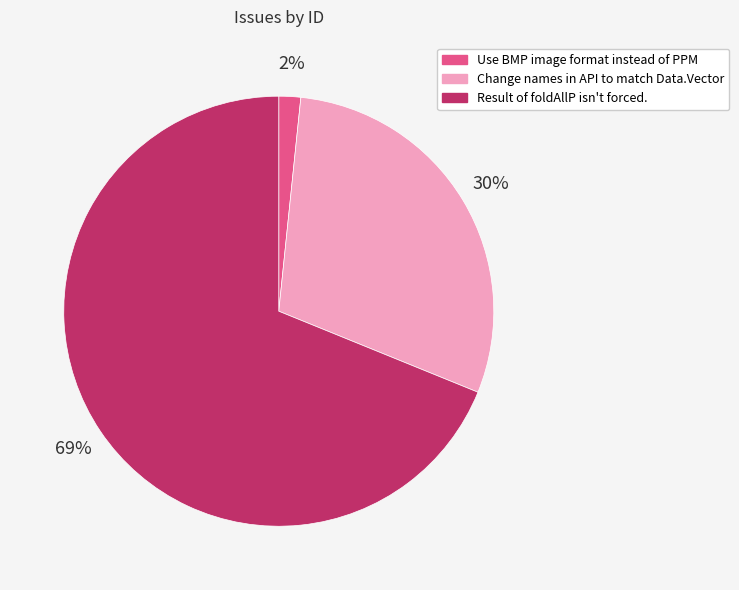

How many segments does this pie chart have?

3